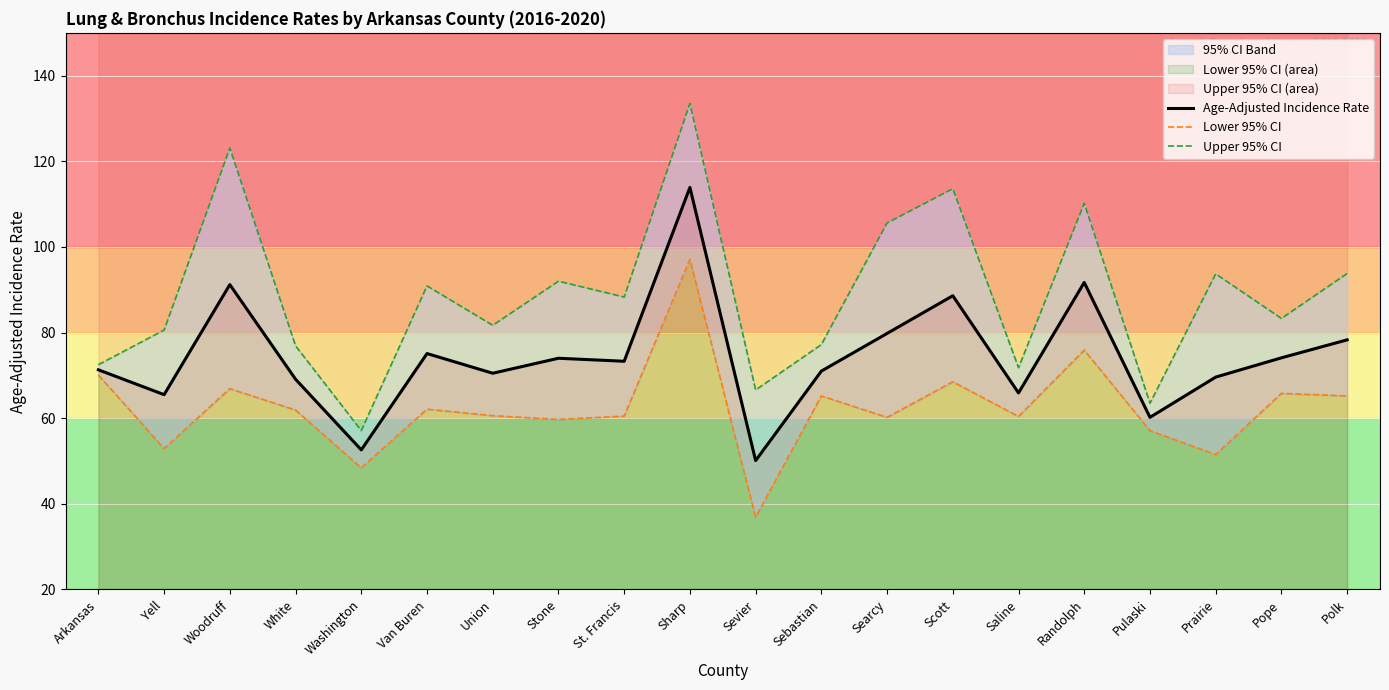

At which category does the chart reach its minimum across all series?

Sevier